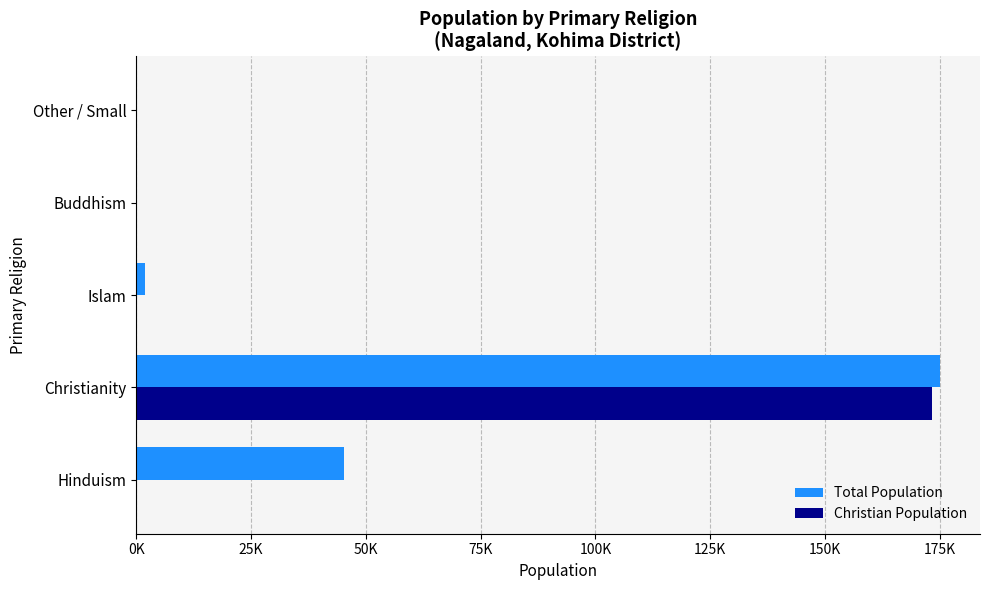

What are all the series names shown in the legend?

Total Population, Christian Population